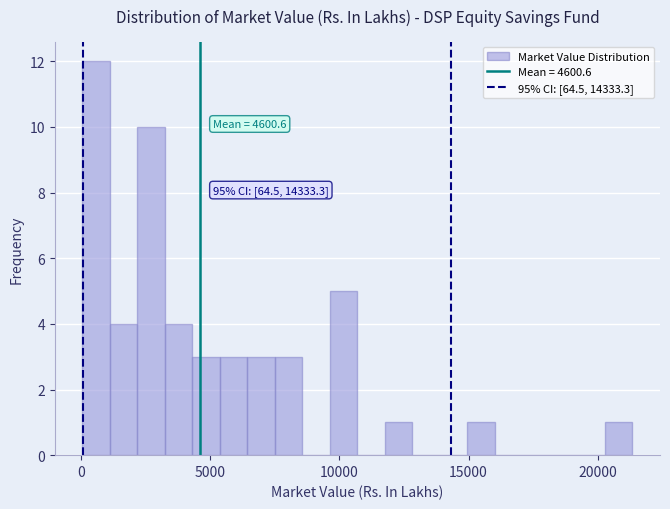

Read against the x-axis, roughly where is the centre of the tallest bar?

500